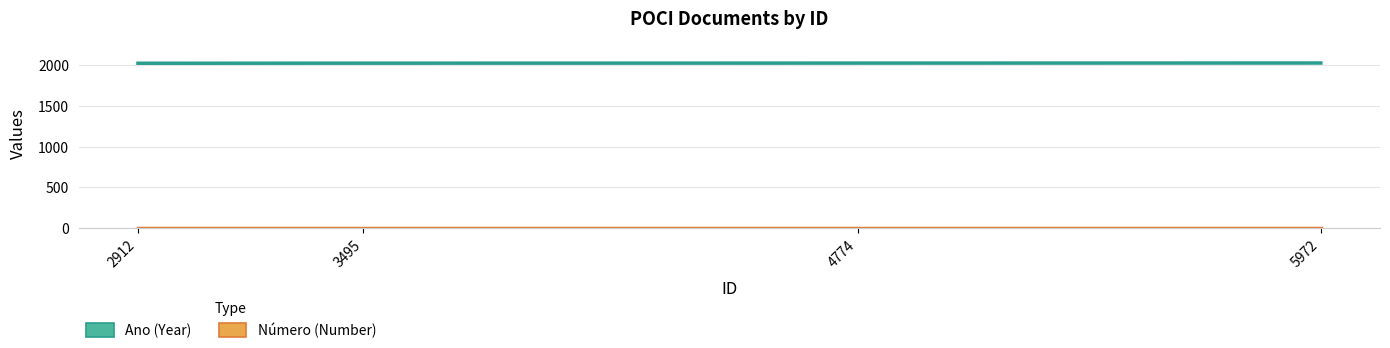

Reading right to left, list all the values displayed in this chart.

Ano: 5972=2025	4774=2024	3495=2023	2912=2022
Número: 5972=1	4774=1	3495=1	2912=1